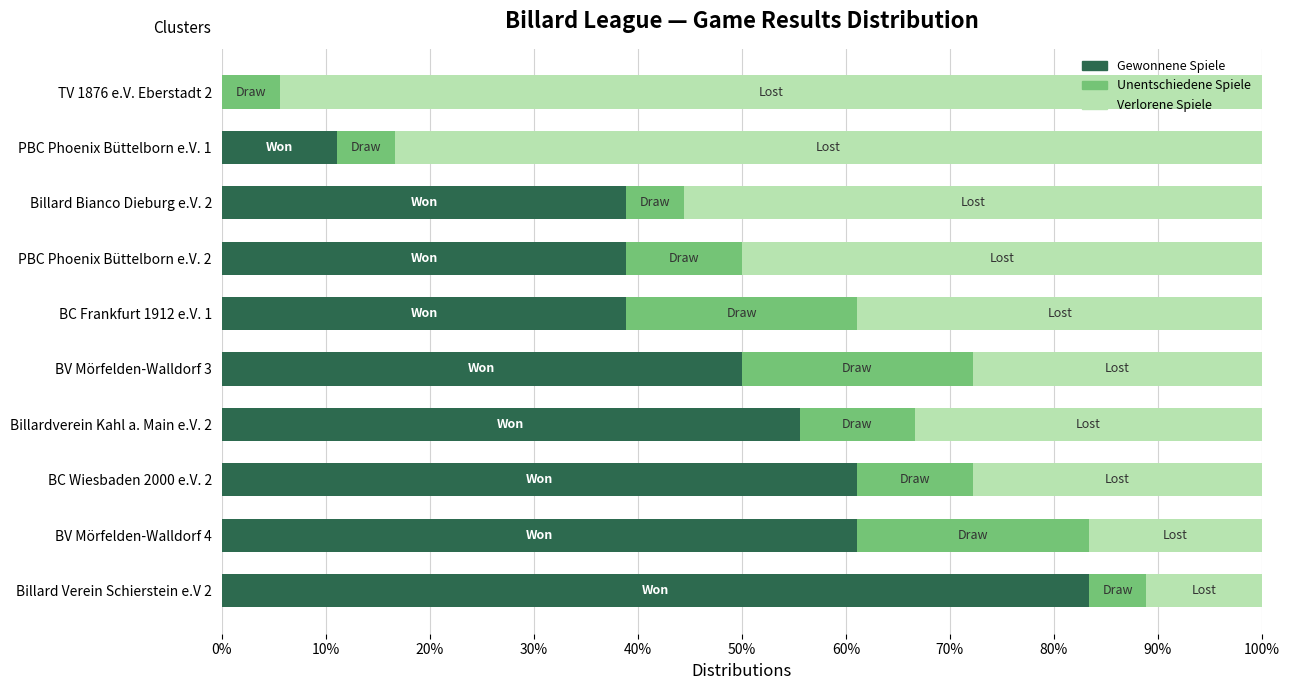

How many positive values does the Gewonnene Spiele series have?

9